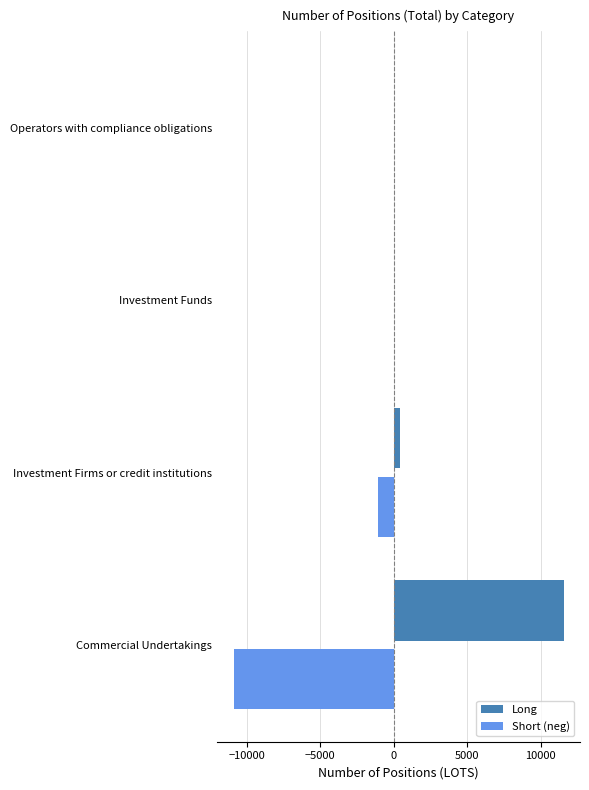

True or false: Long has a value of 0.0 at Operators with compliance obligations.

True